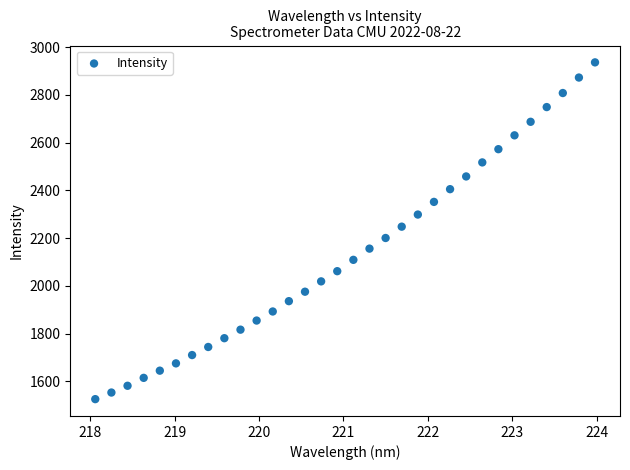

What is the range of X values (max minus min)?

5.9